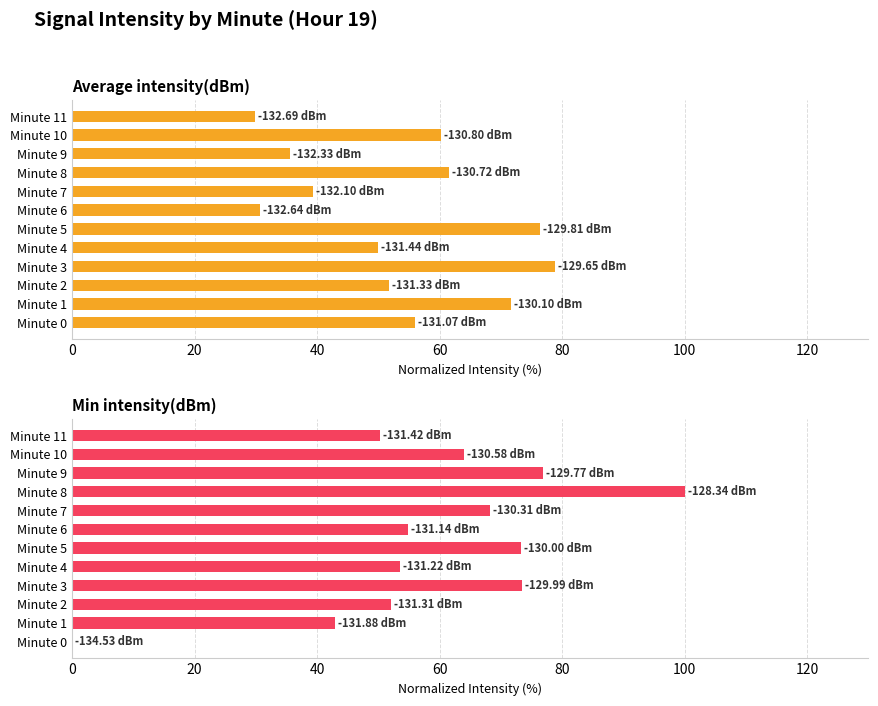

At which label is Min intensity(dBm) closest to 50?

Minute 11